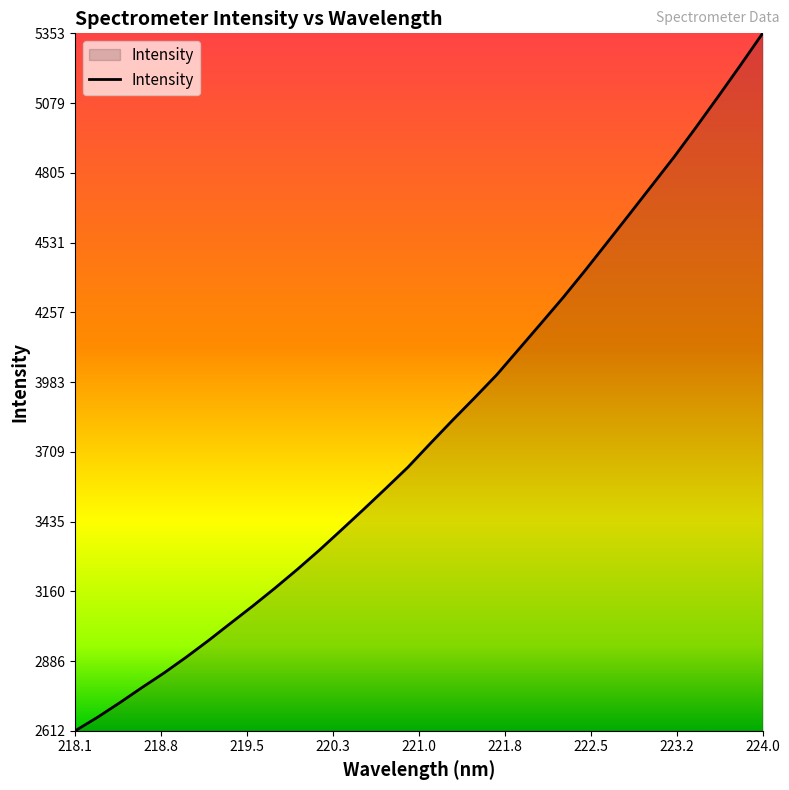

True or false: there are more than 0 points higher than both neighbors.

False